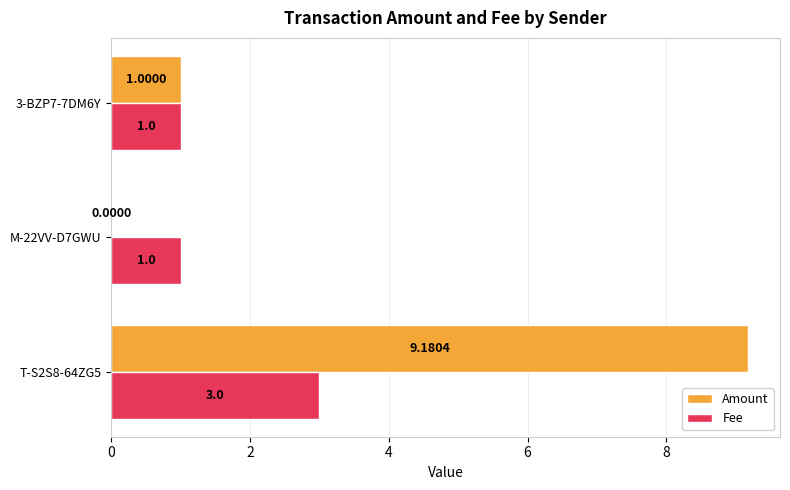

What is the sum of the Fee values at 3-BZP7-7DM6Y and T-S2S8-64ZG5?

4.0